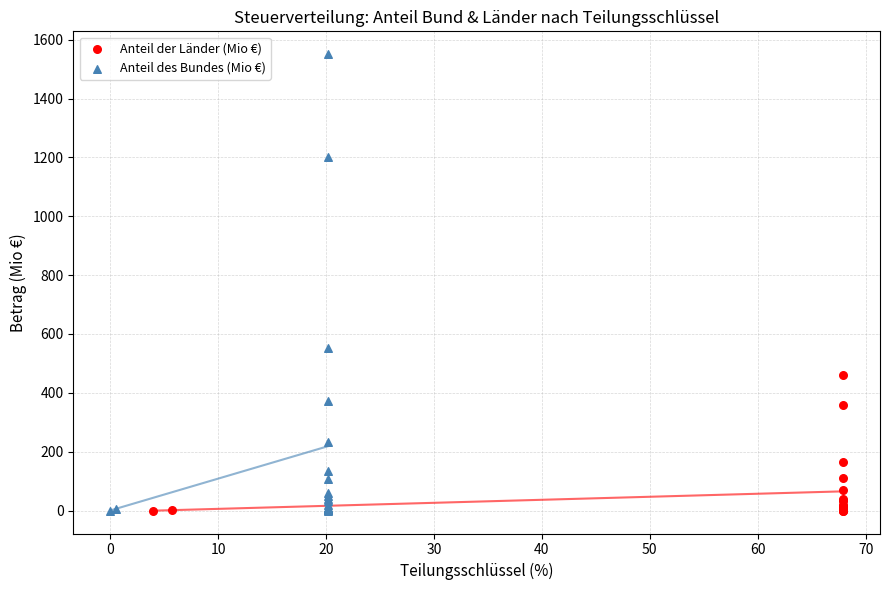

Which series has the widest spread of Y values?

Anteil des Bundes (Mio €)